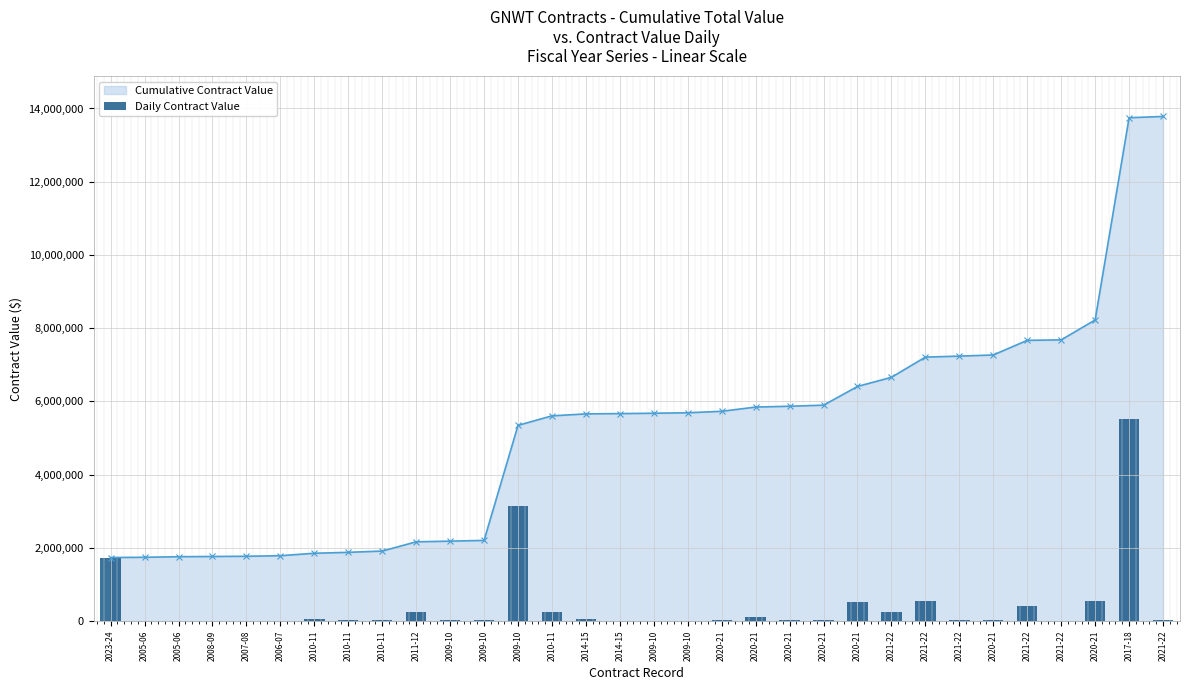

At how many categories does at least one series exceed 2987244?

20